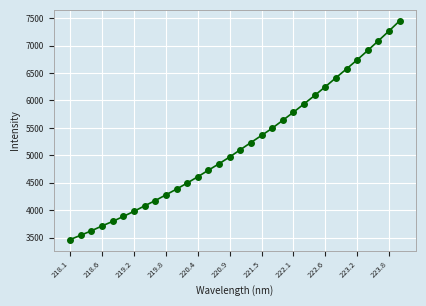

What is the average value?

5185.1